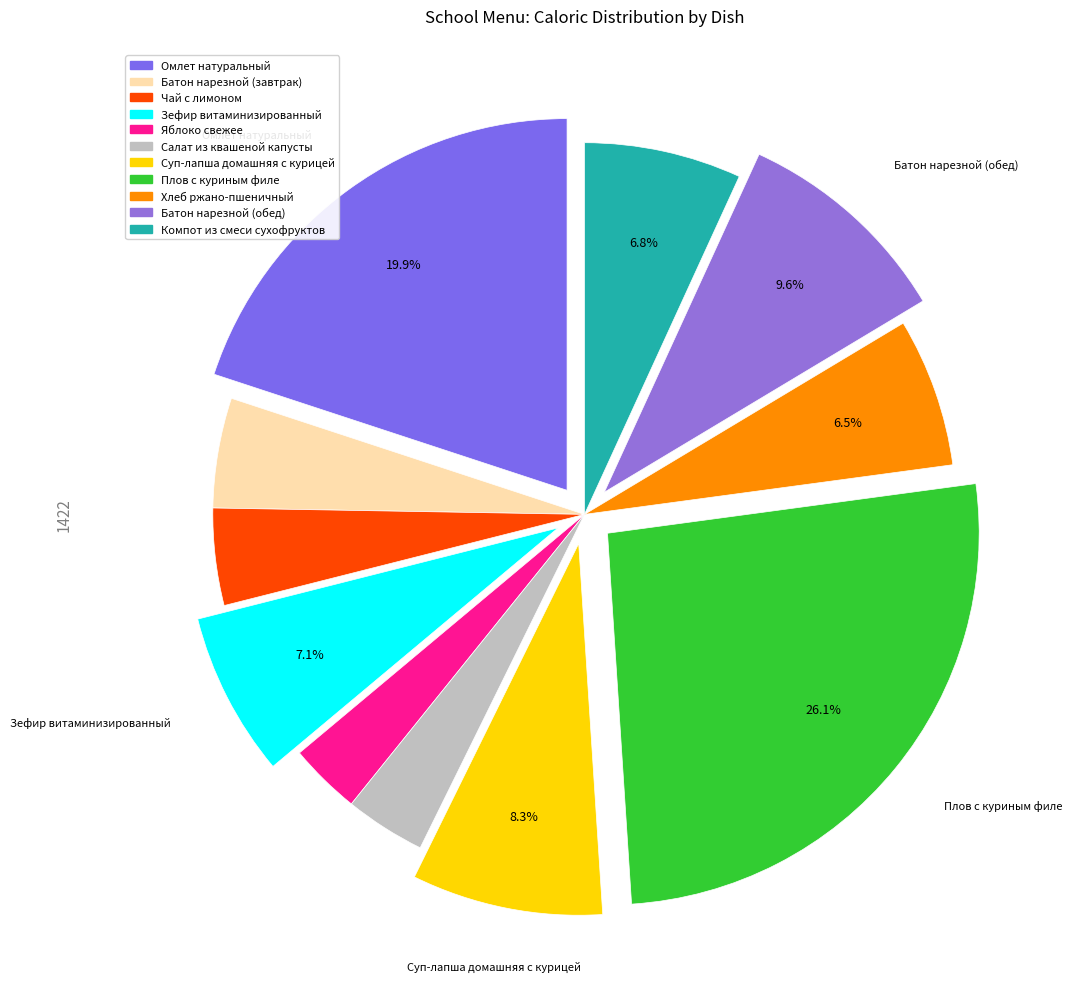

True or false: Суп-лапша домашняя с курицей accounts for 1% of the total.

False